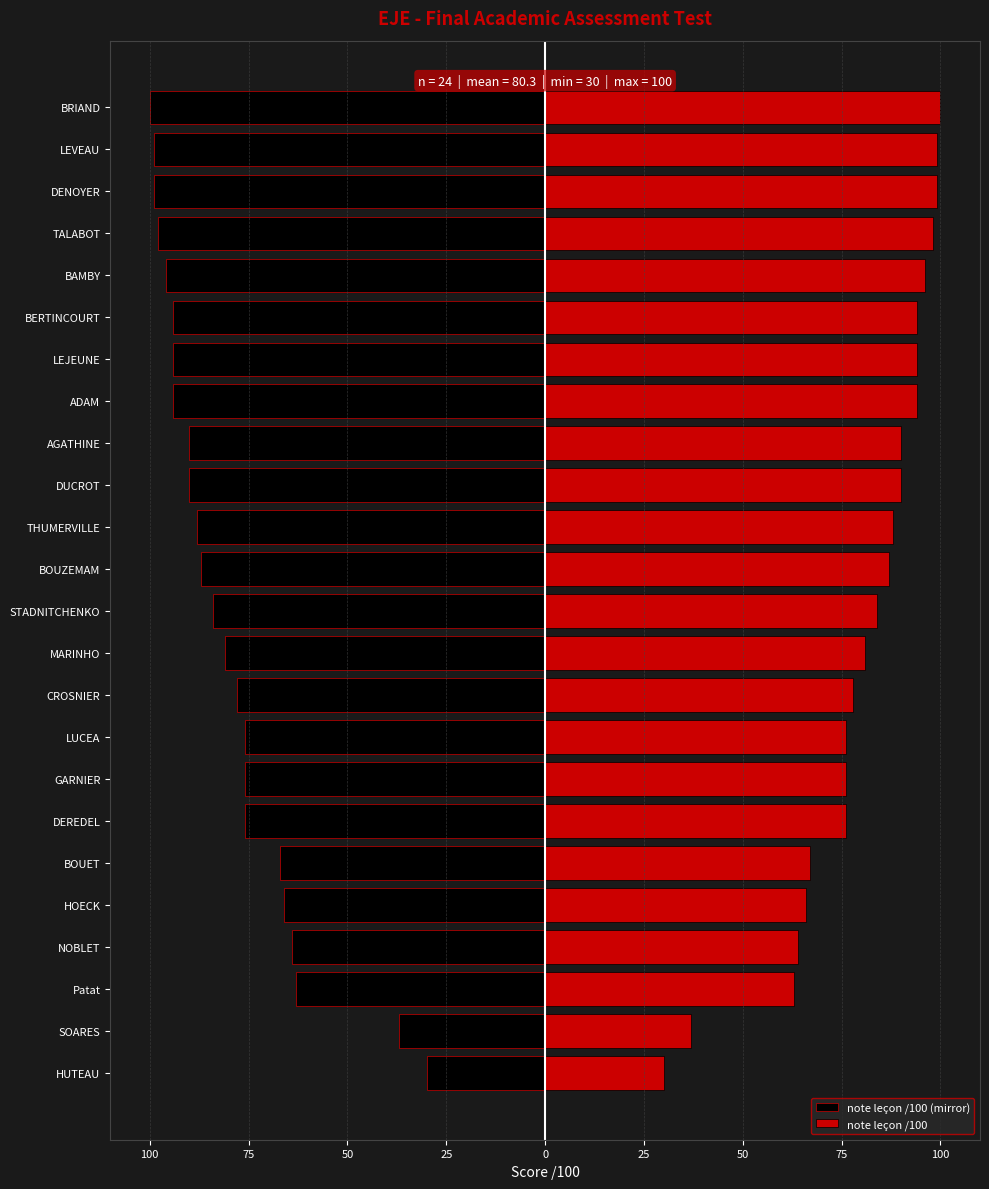

How many bars are there in total?

48